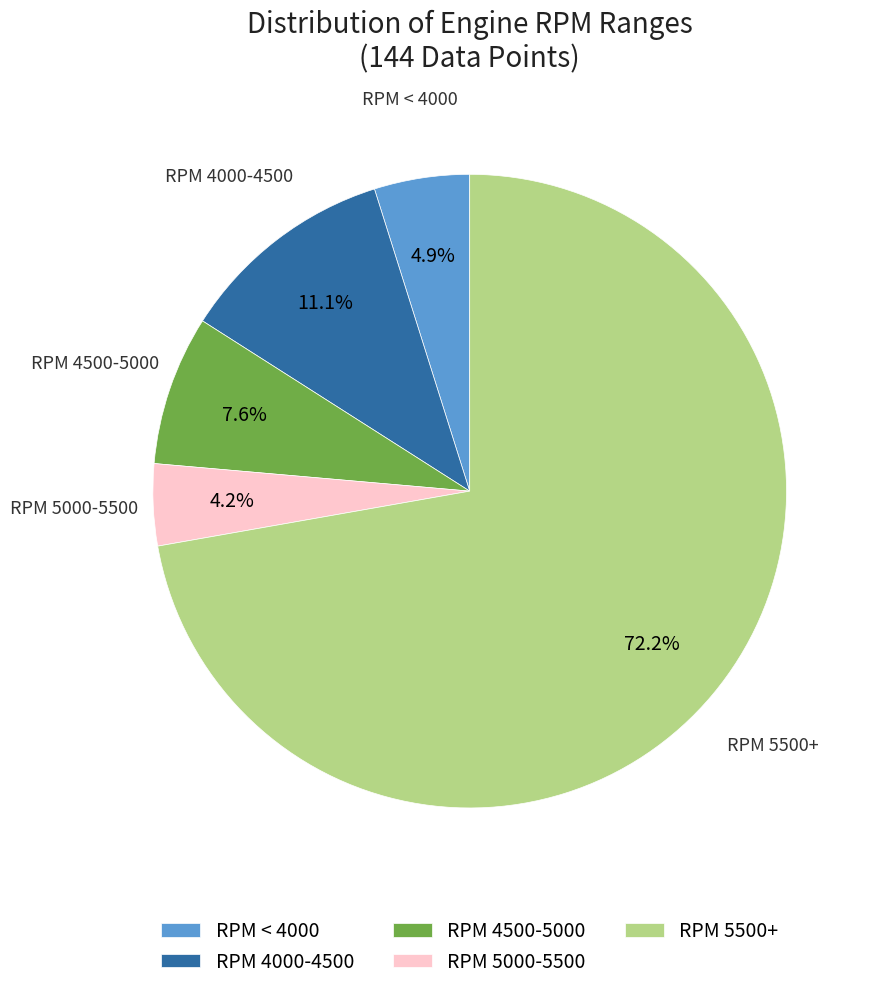

Which has a higher value, RPM < 4000 or RPM 4000-4500?

RPM 4000-4500